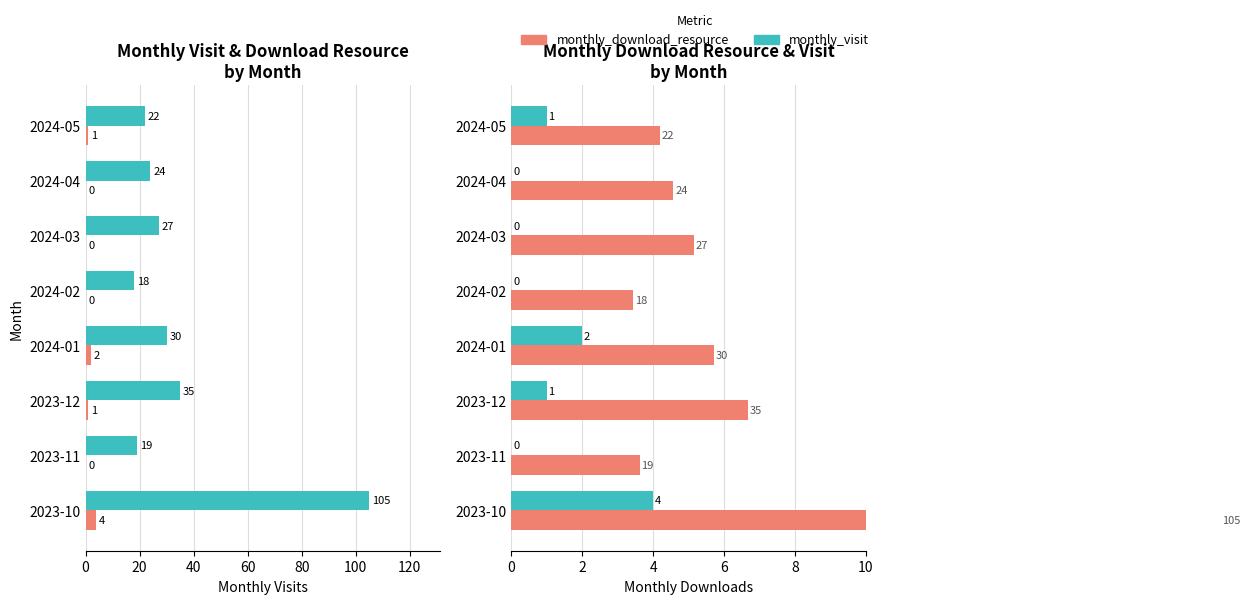

What is the difference between the highest and lowest values at 2023-11?

19.0